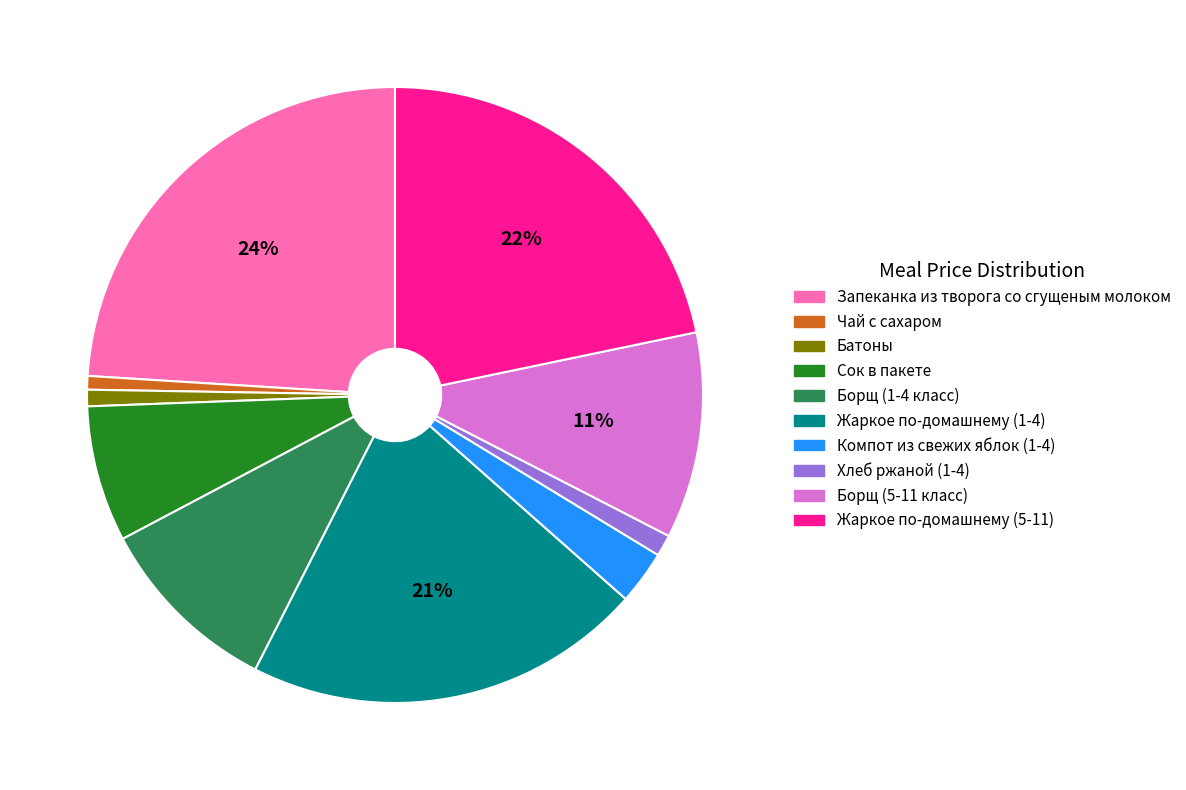

Combined, do Батоны and Борщ (5-11 класс) account for over 50%?

No